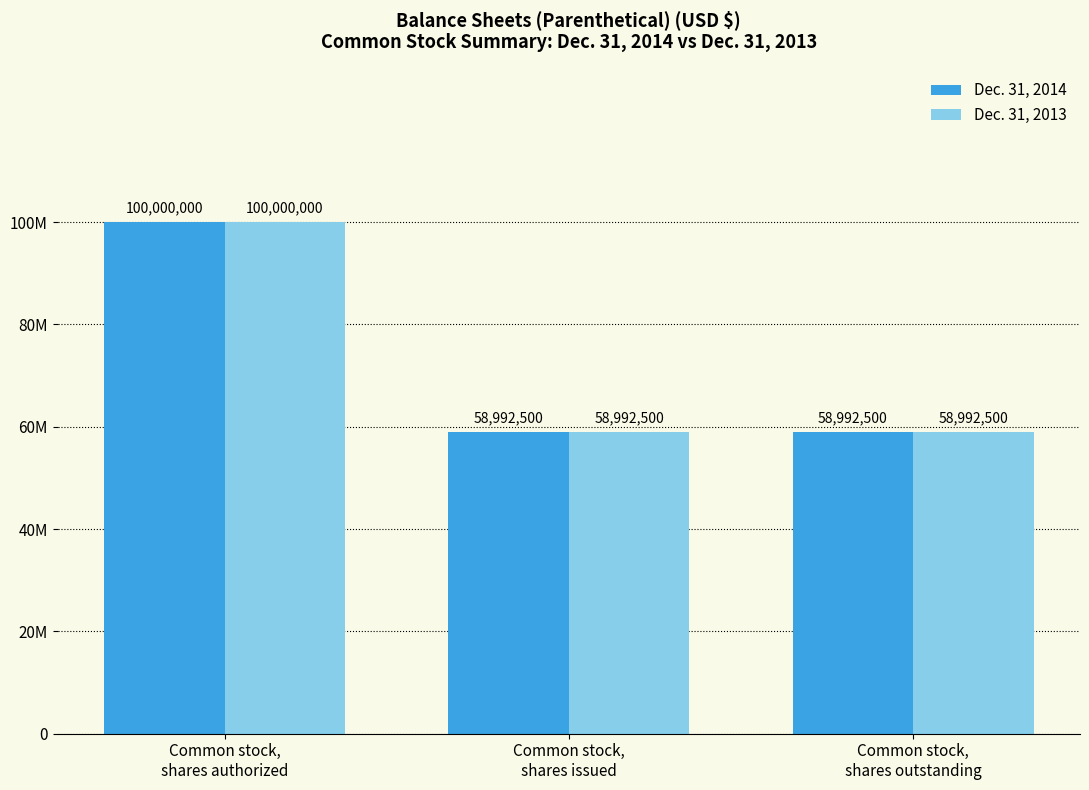

What are all the series names shown in the legend?

Dec. 31, 2014, Dec. 31, 2013